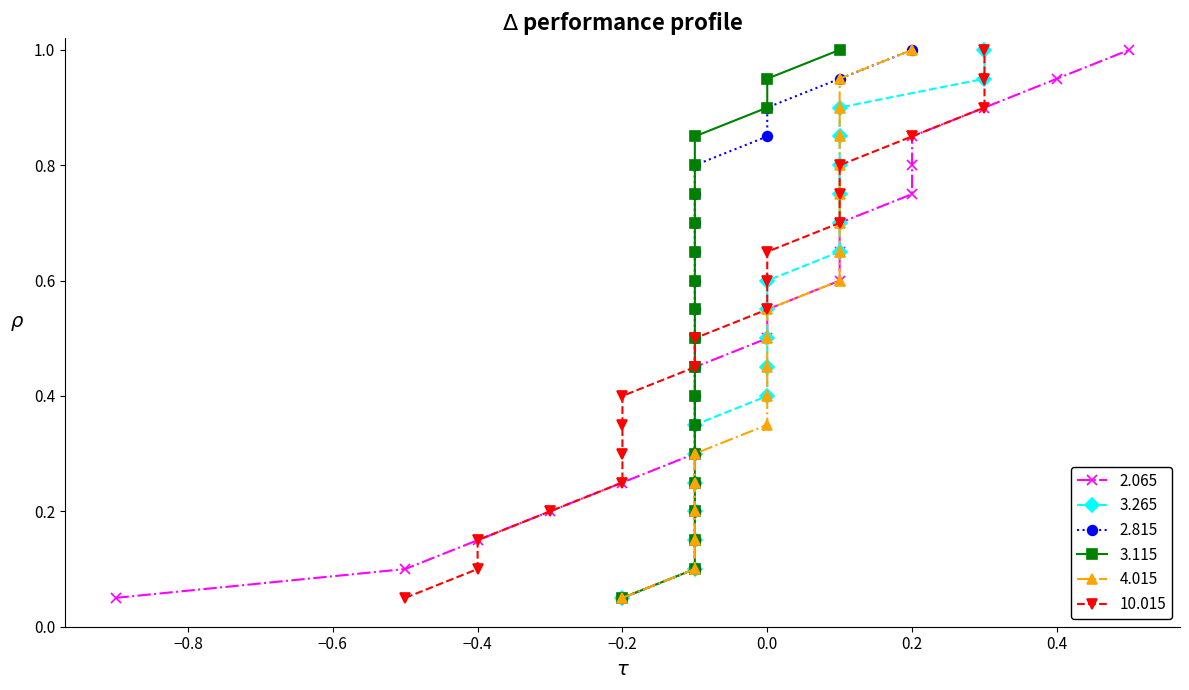

After their last crossing, which series has the higher values: 3.115 or 3.265?

3.265